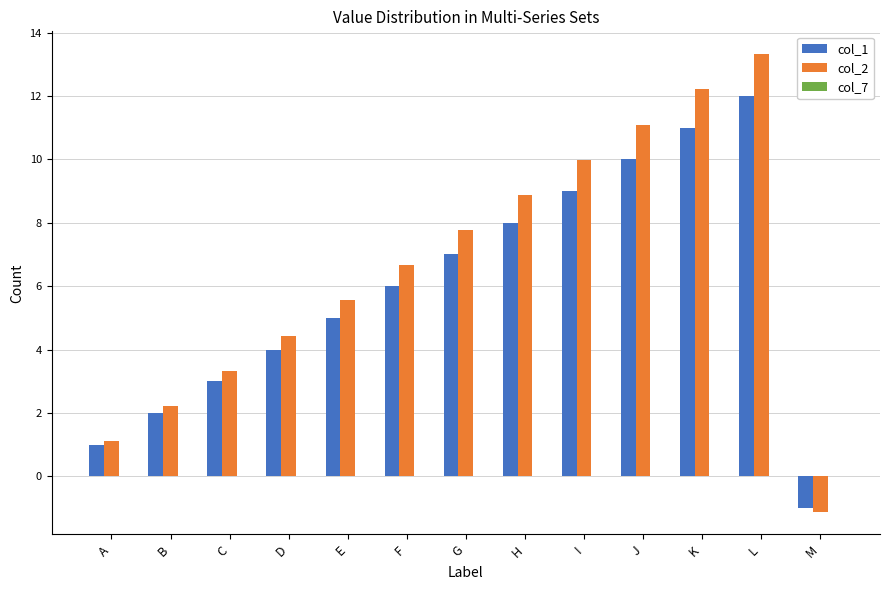

What is the maximum value shown in the chart?

13.3